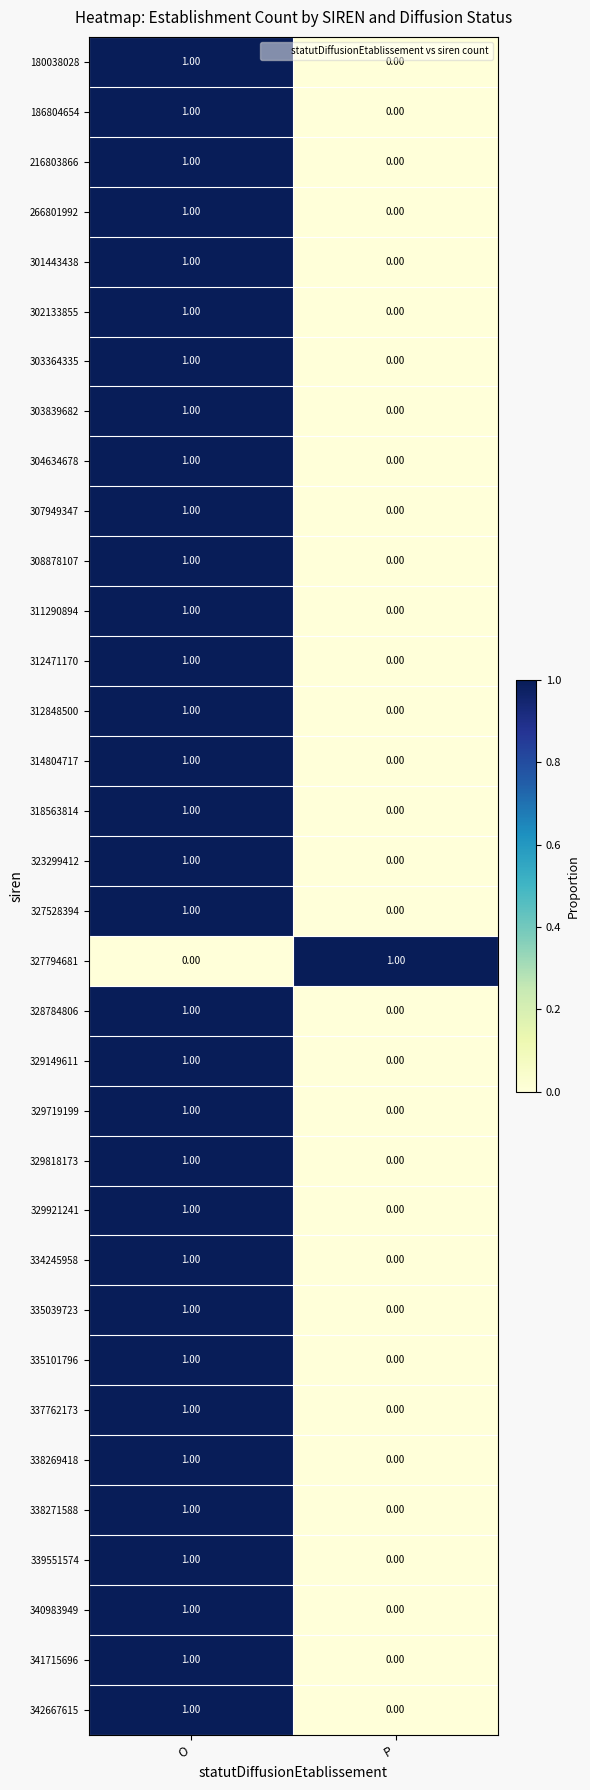

What is the total value across all series at O?

33